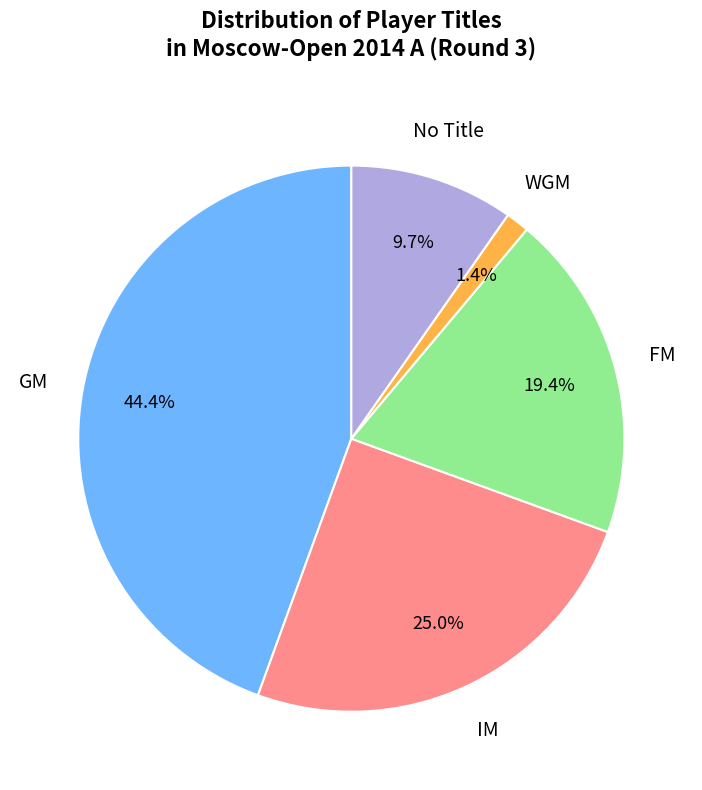

Is there any slice that represents more than half of the pie?

No